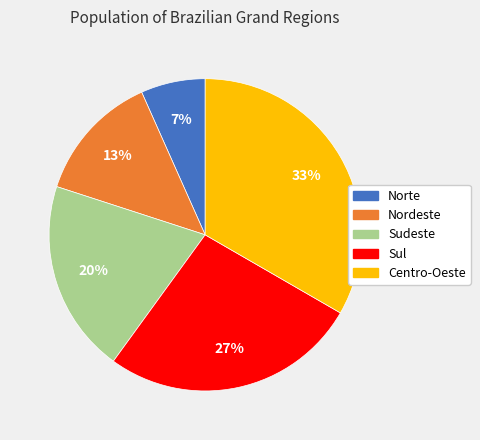

What percentage is the Sudeste slice, to the nearest percent?

20%